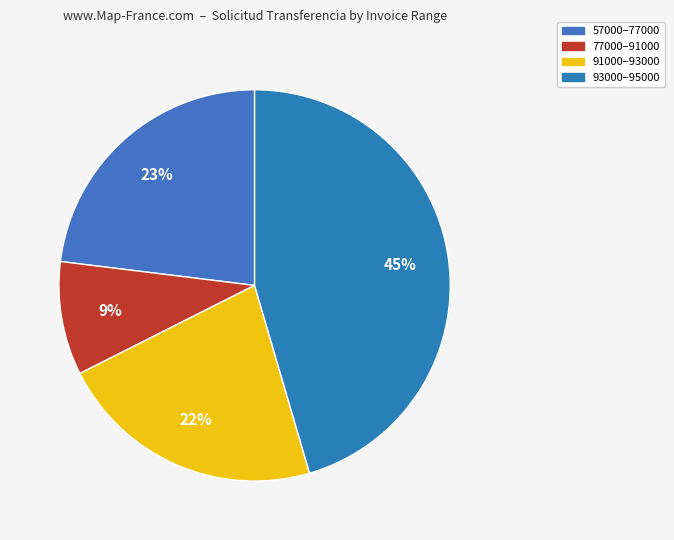

Rank the categories by value from lowest to highest.

77000–91000, 91000–93000, 57000–77000, 93000–95000